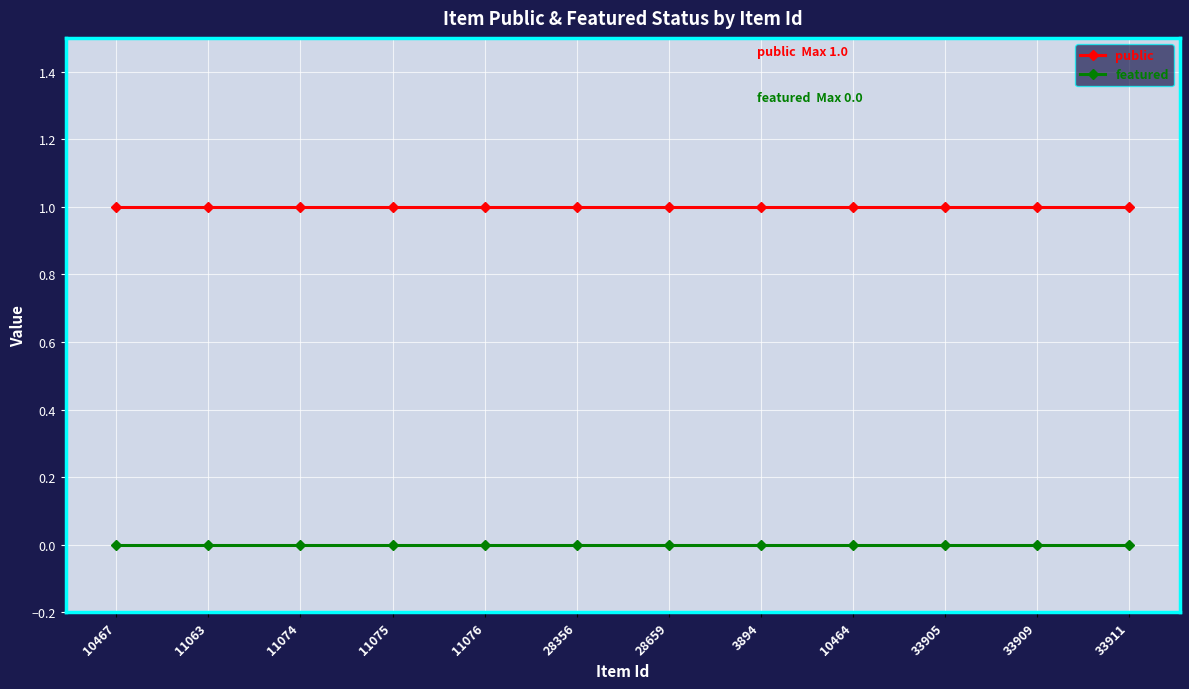

Is the value of featured at 33905 greater than the value of public at 33905?

No